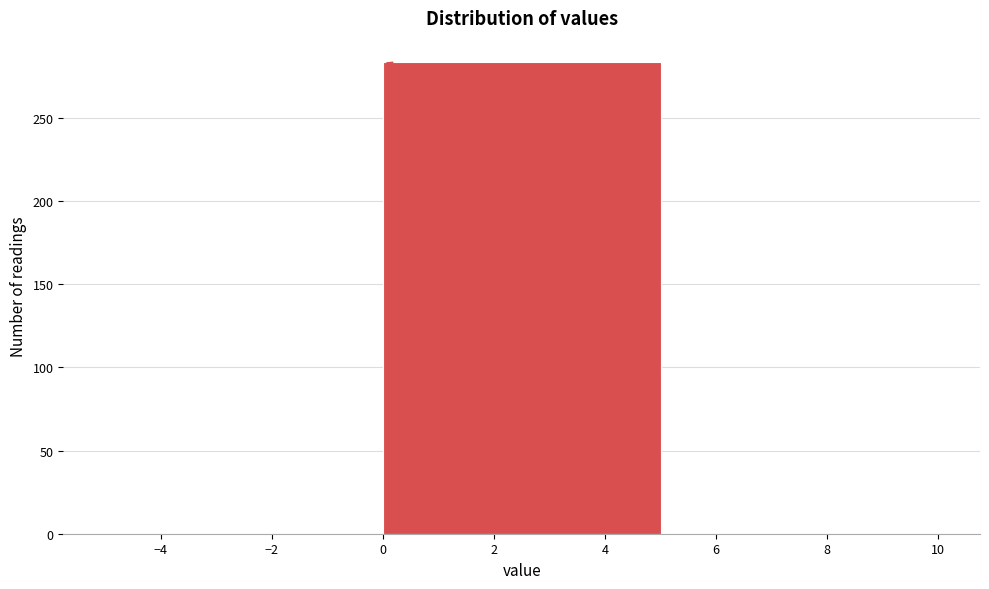

Which range on the x-axis has the tallest bar?

0 to 5